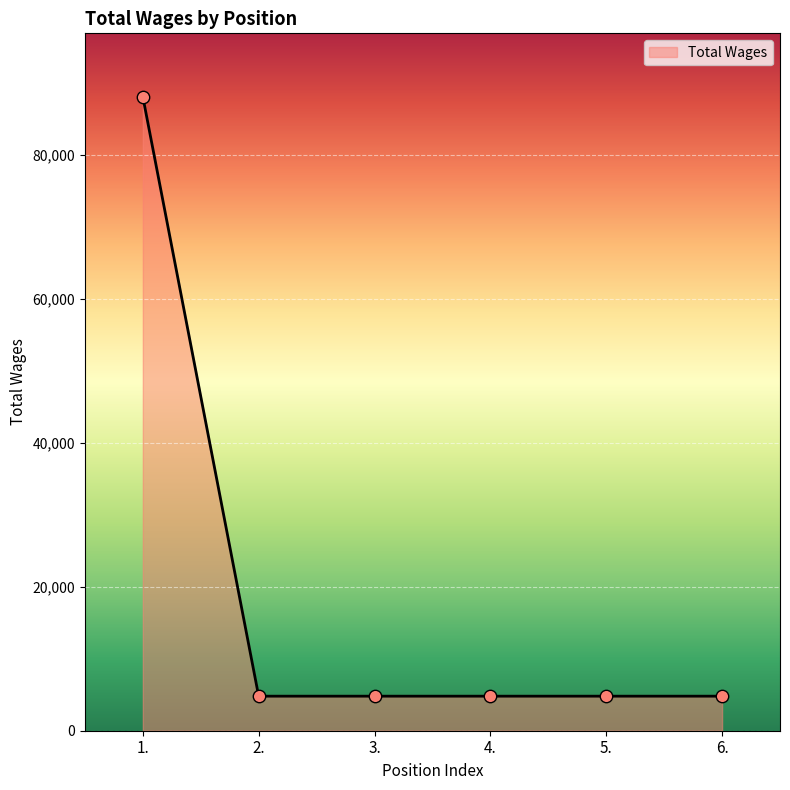

What is the ratio of the value at 2. to the value at 4.?

1.0